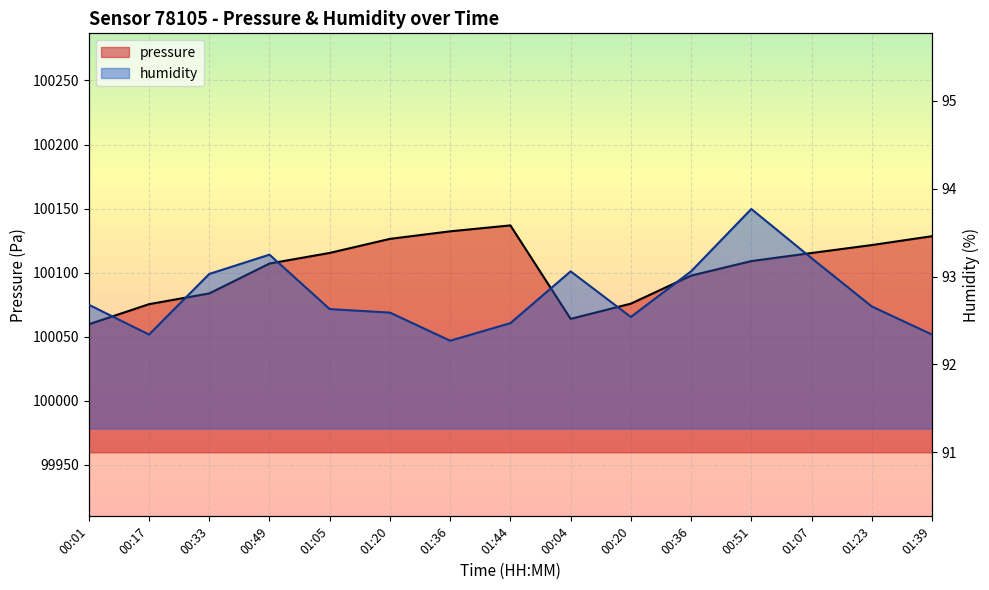

How many interior local valleys does the humidity series have?

3